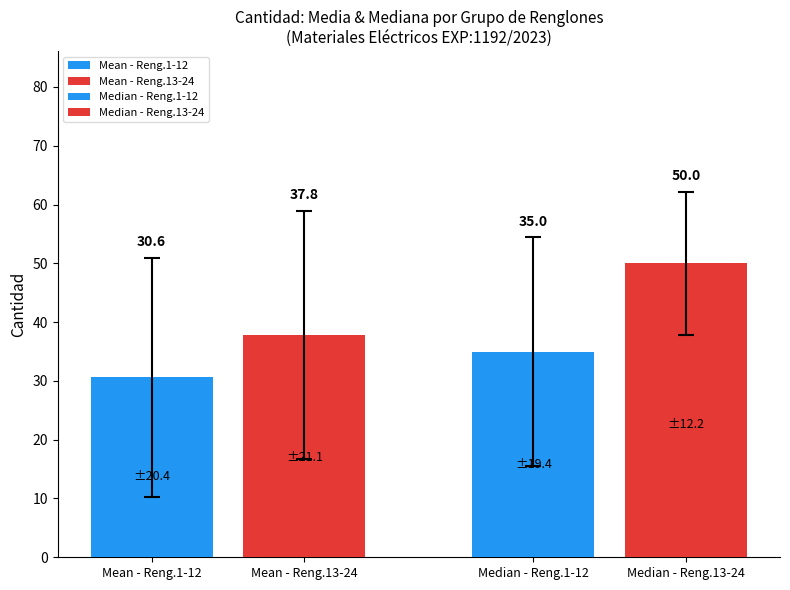

How many bars are there in each group?

4